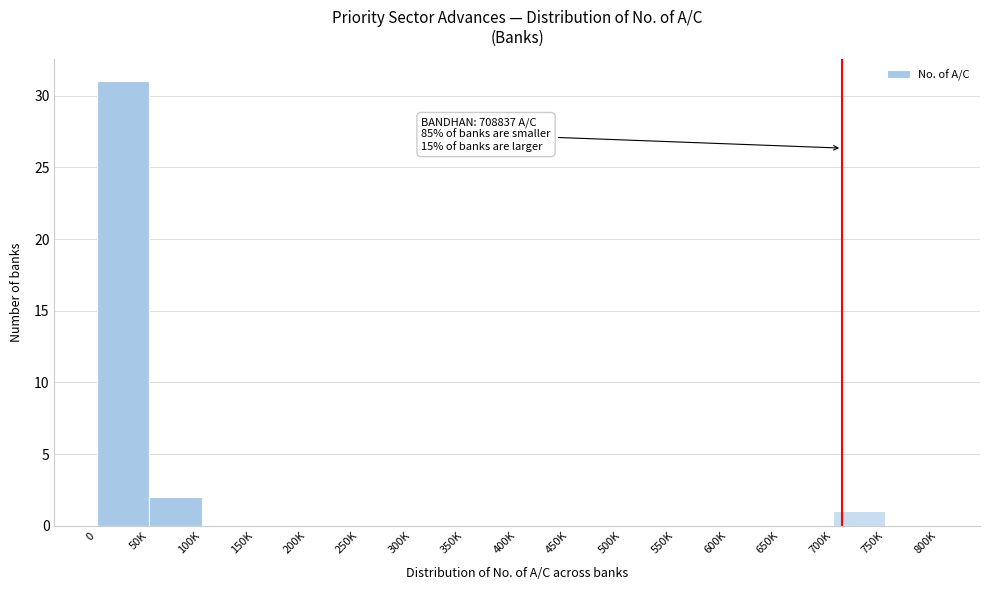

Reading left to right, extract all data points from this chart.

0=31	50K=2	100K=0	150K=0	200K=0	250K=0	300K=0	350K=0	400K=0	450K=0	500K=0	550K=0	600K=0	650K=0	700K=1	750K=0